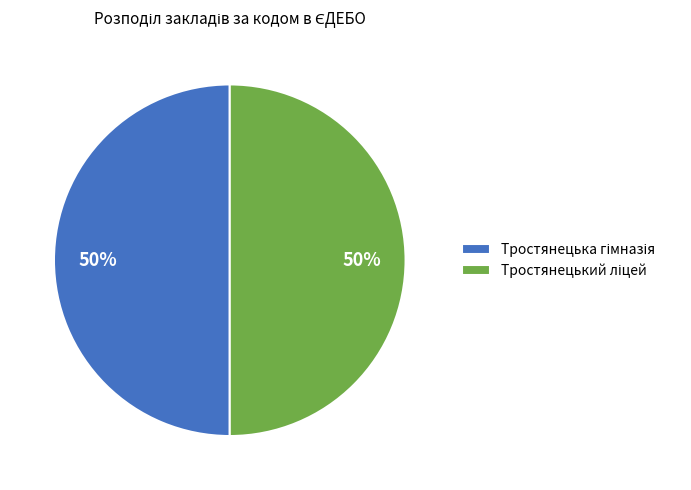

How many segments does this pie chart have?

2